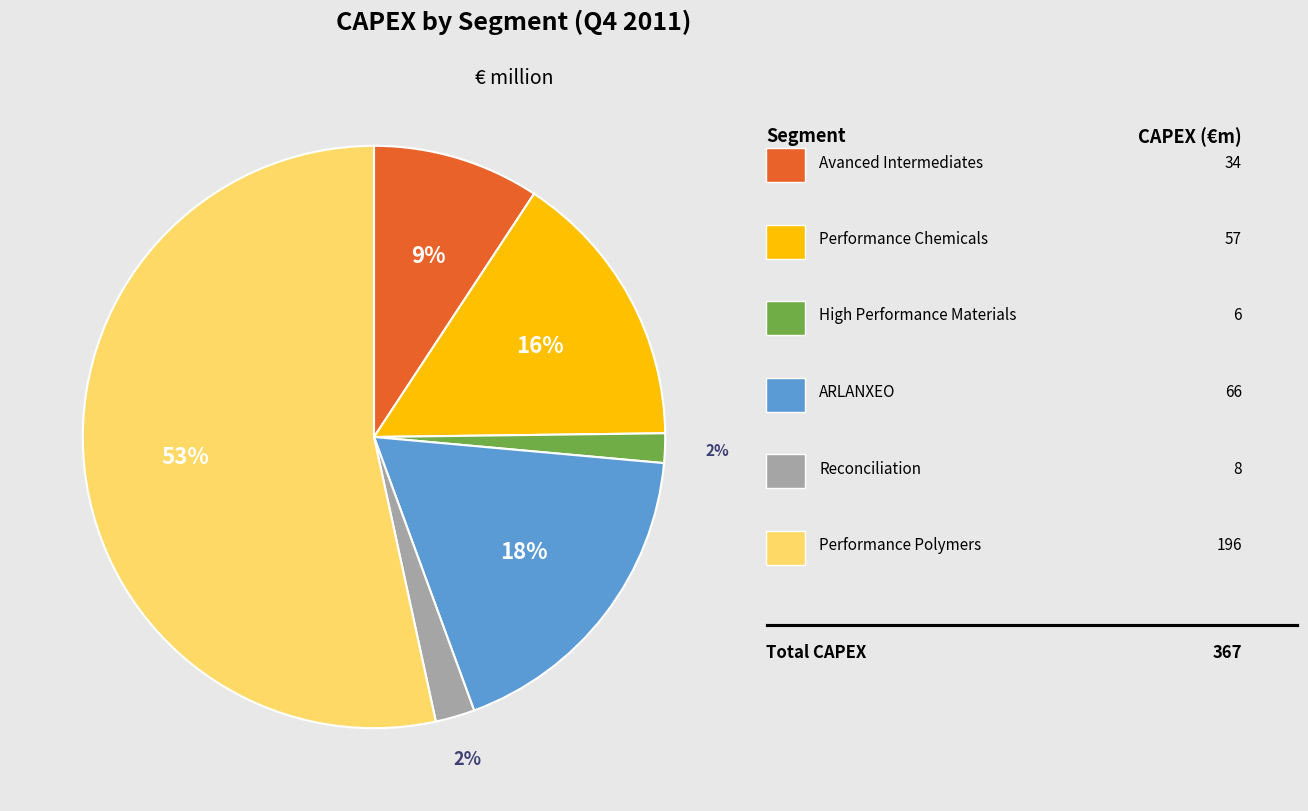

To the nearest percent, what is the average slice percentage?

17%